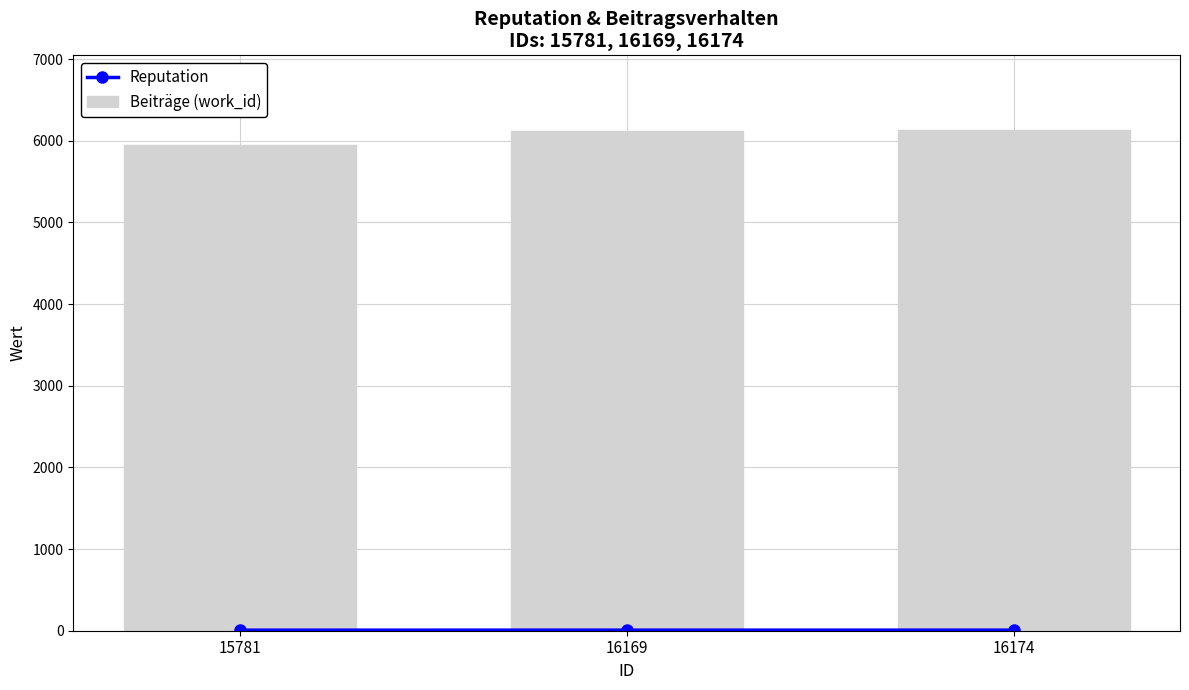

At which category does the chart reach its minimum across all series?

15781